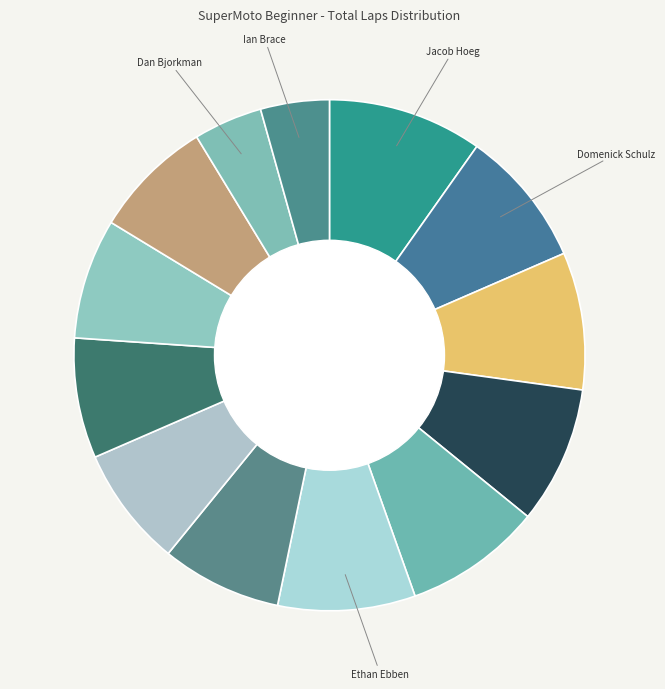

How many segments does this pie chart have?

13